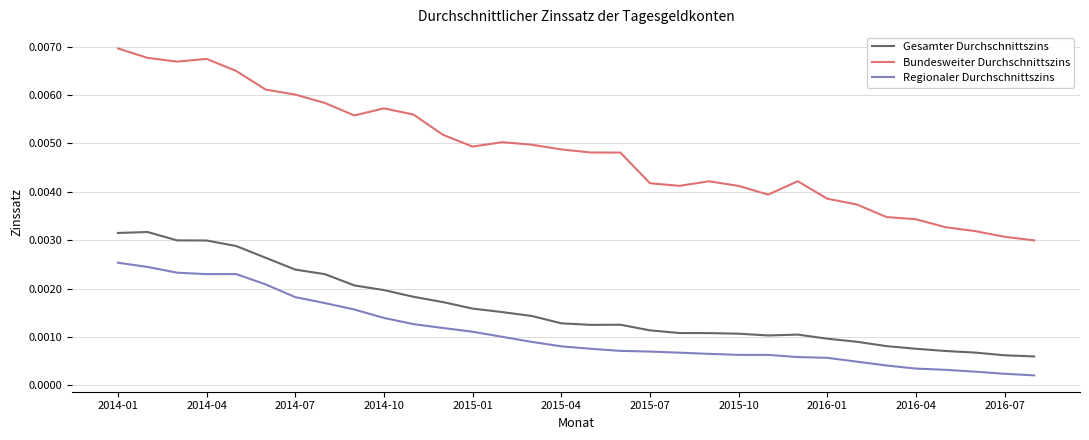

Which series has the largest total across all categories?

Bundesweiter Durchschnittszins